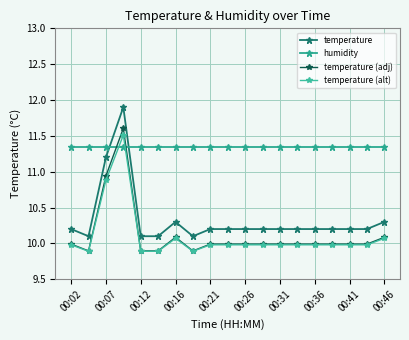

At which label is temperature (alt) closest to 10?

00:02